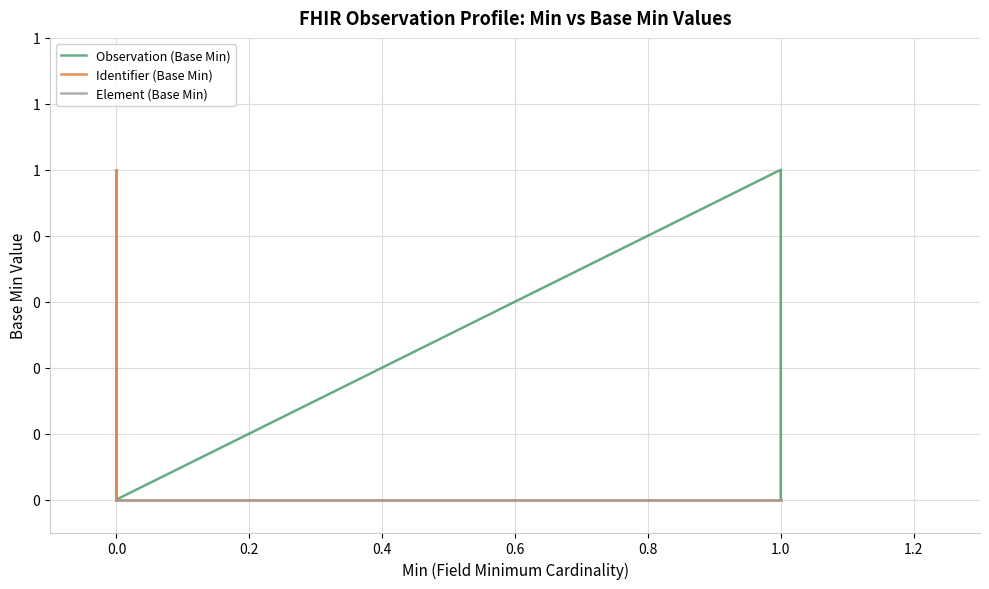

Which series has the largest total across all categories?

Identifier (Base Min)